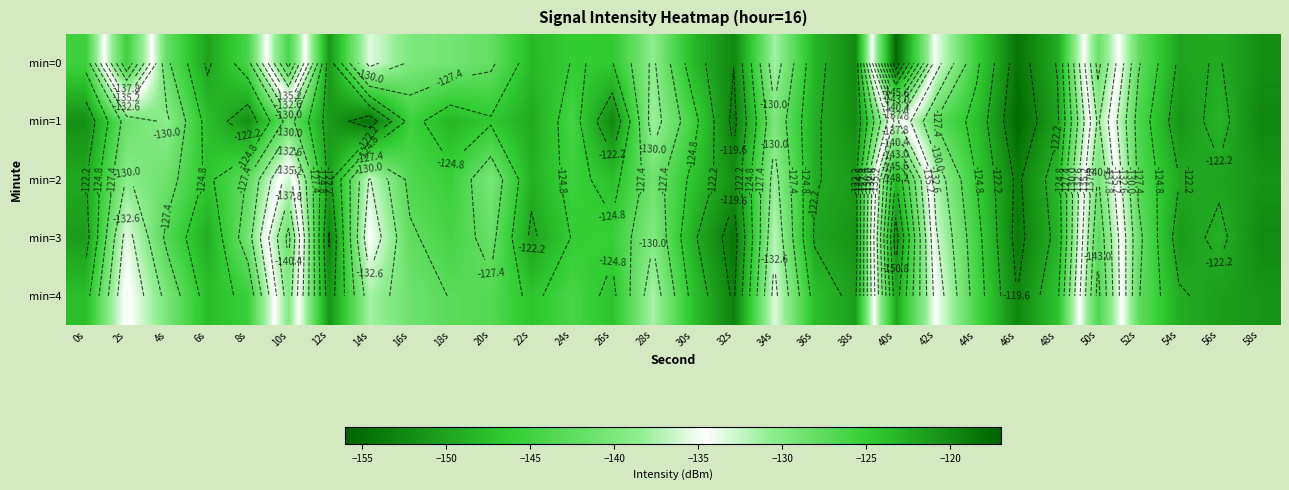

What is the sum of all min=4 values?

-3829.2